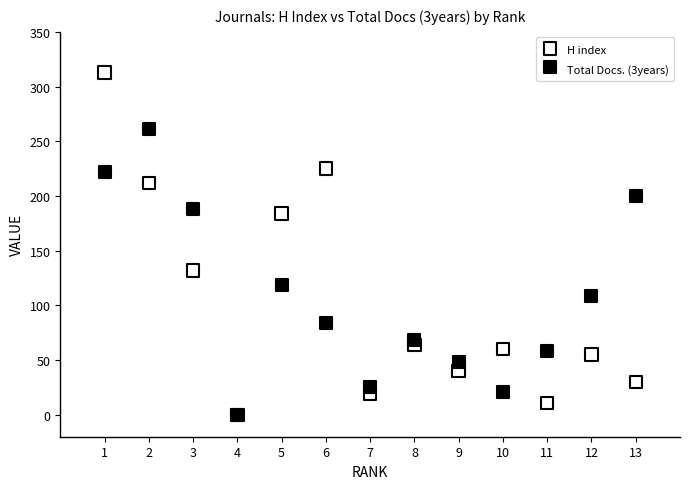

In the H index series, what Y value is closest to 156?

132